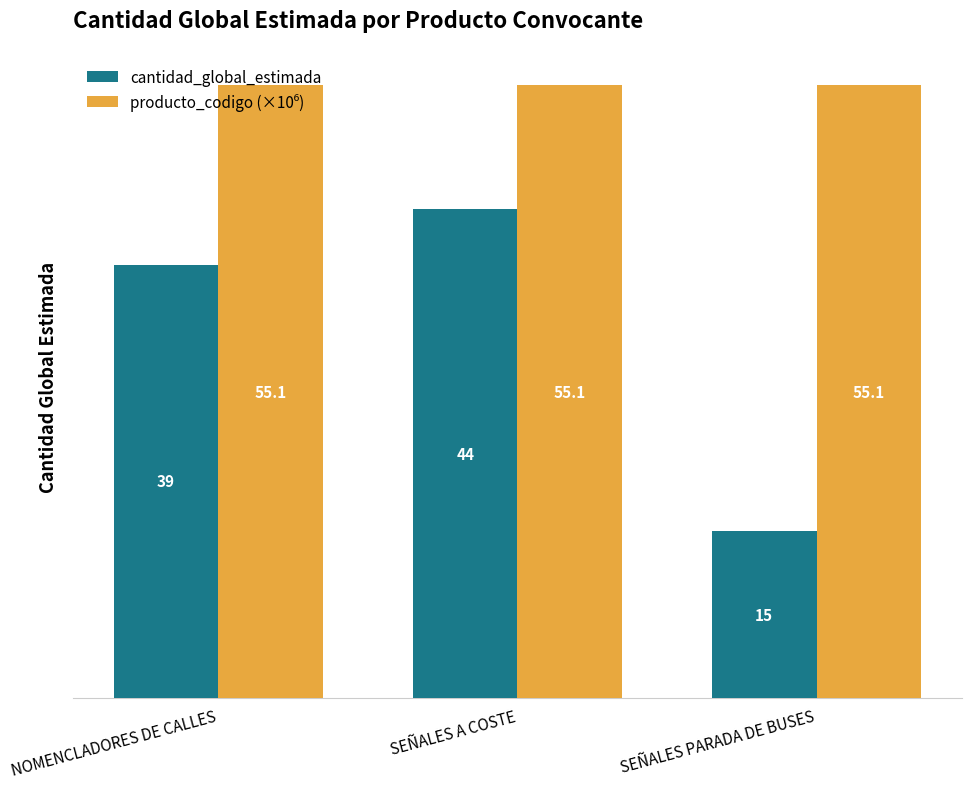

Which category has the lowest value across all series?

SEÑALES PARADA DE BUSES